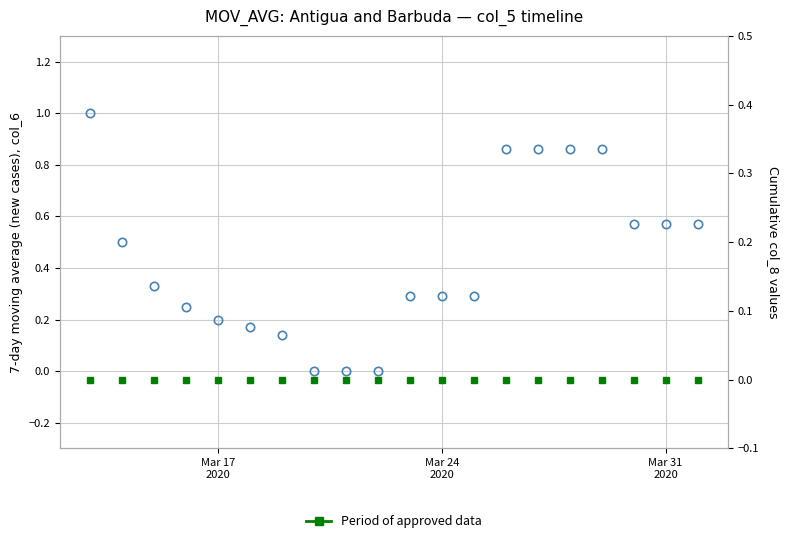

How many col_6 values are between 0 and 1?

20